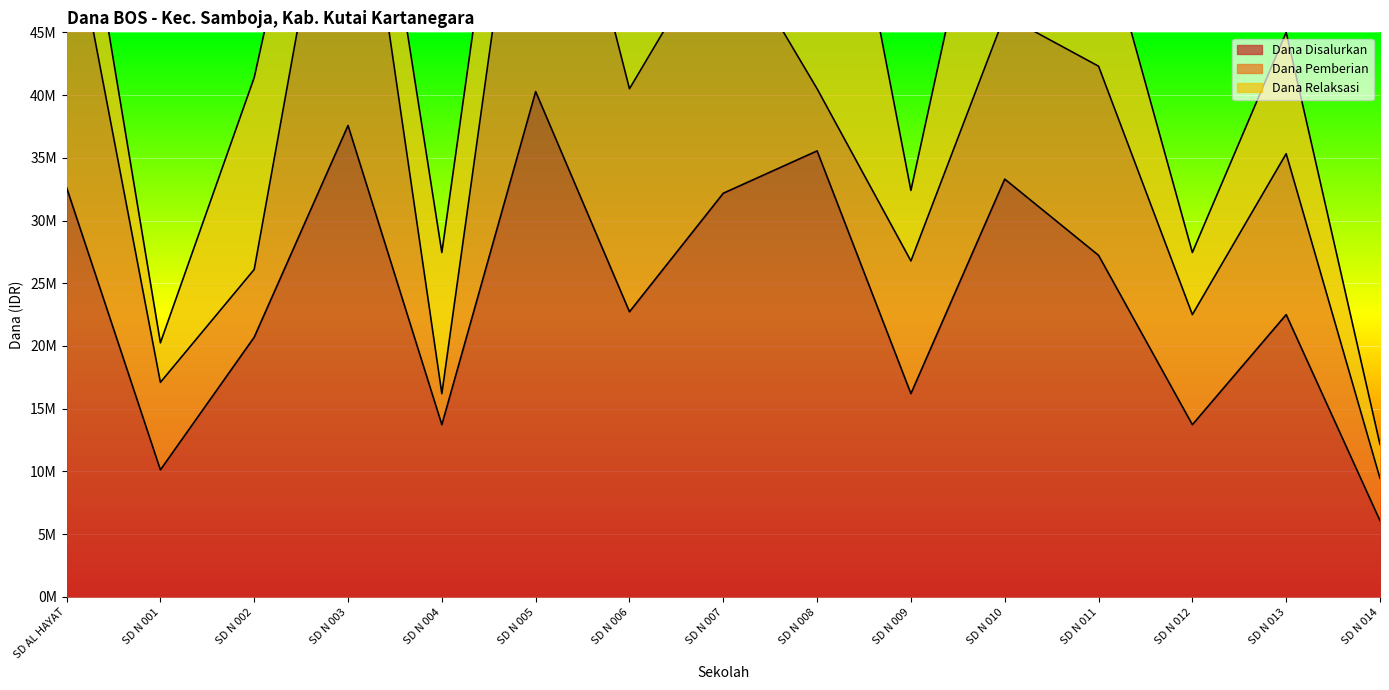

How many lines are shown in the chart?

3